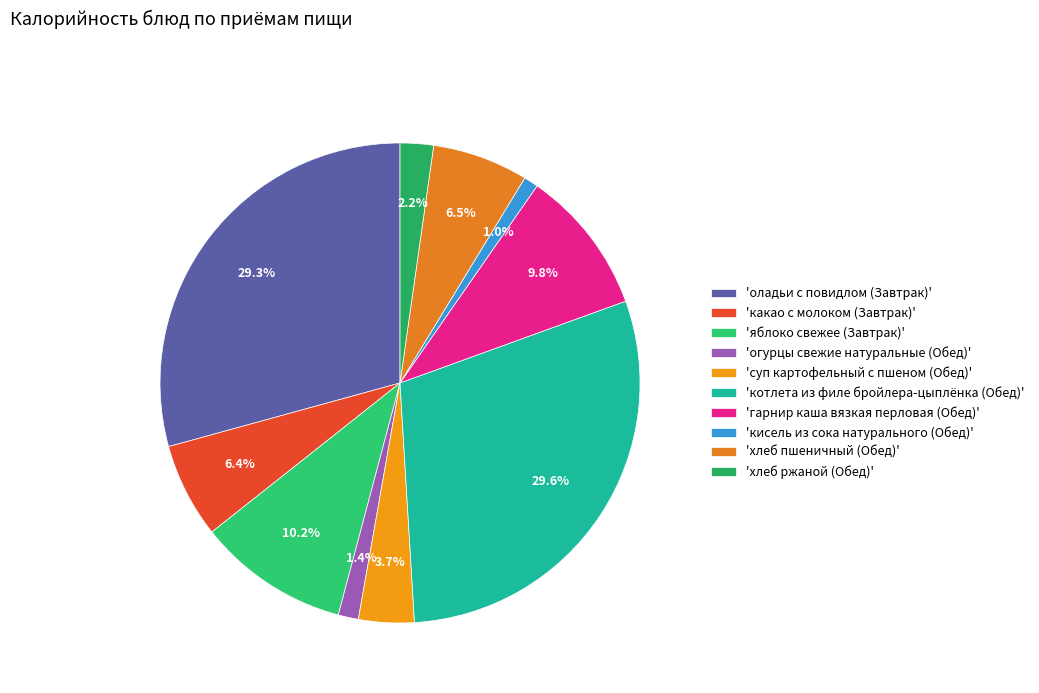

To the nearest percent, what is the average slice percentage?

10%